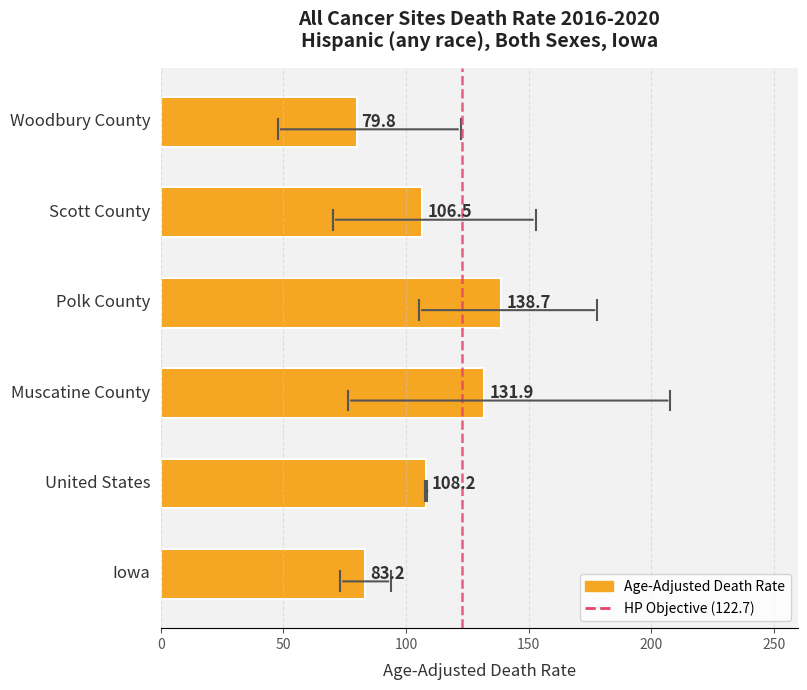

What is the sum of all values?

648.3